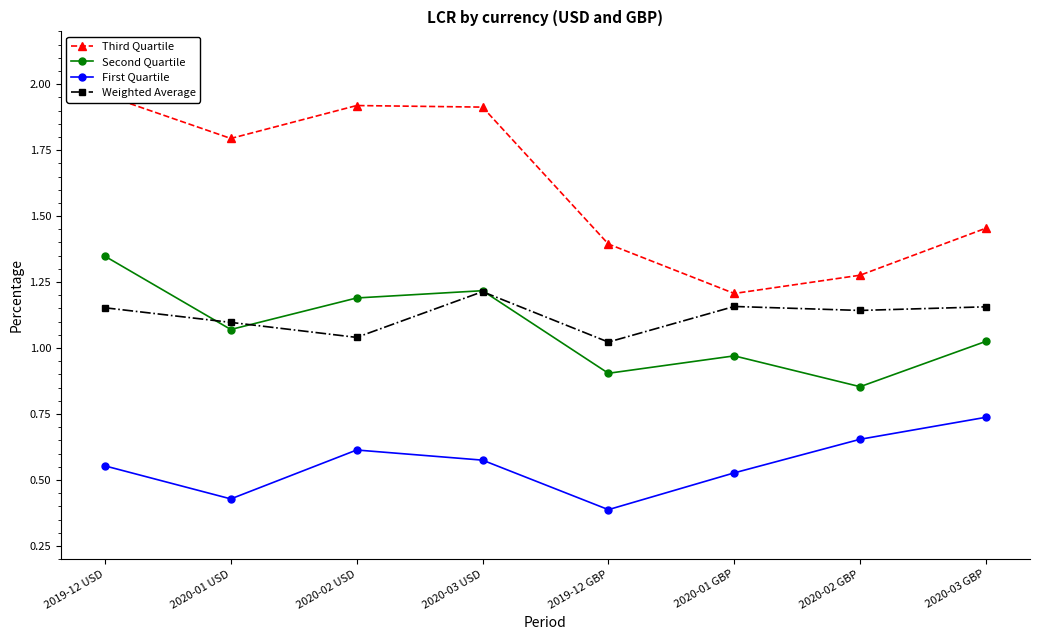

Is it true that Weighted Average equals 2.1 at 2020-03 USD?

False